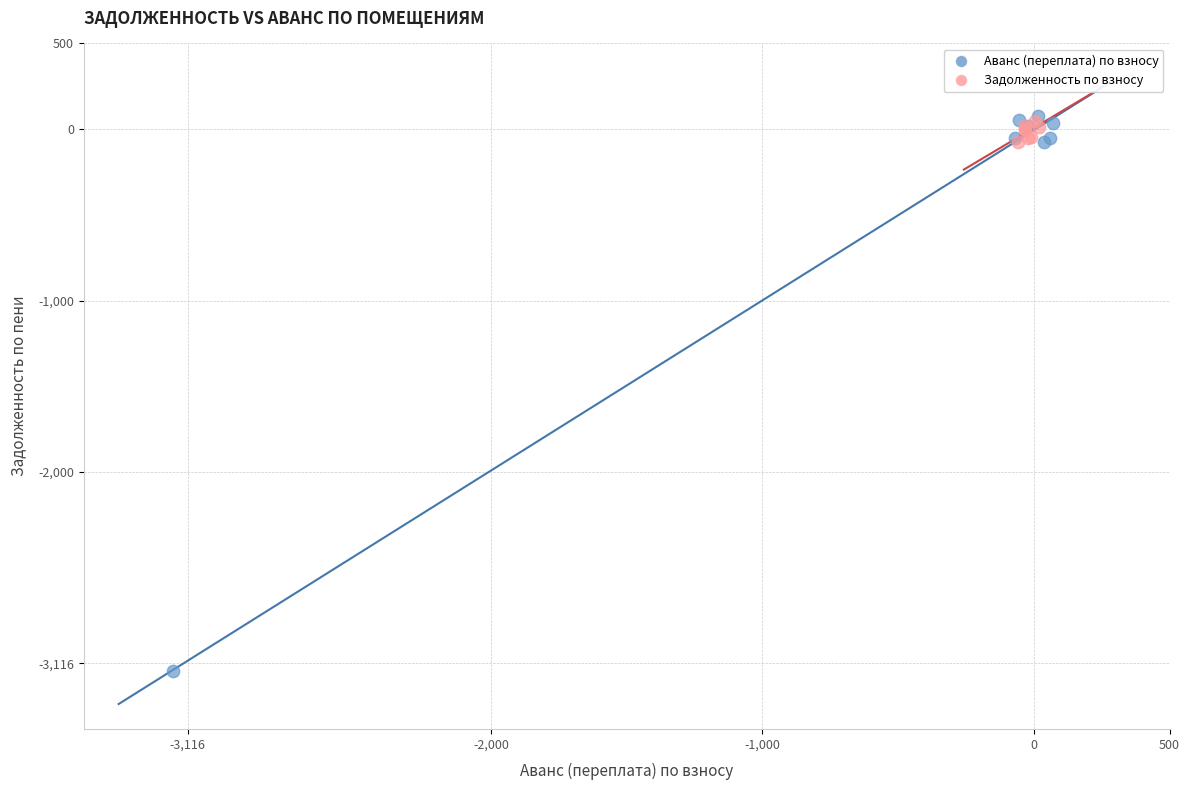

Which series has the widest spread of Y values?

Аванс (переплата) по взносу